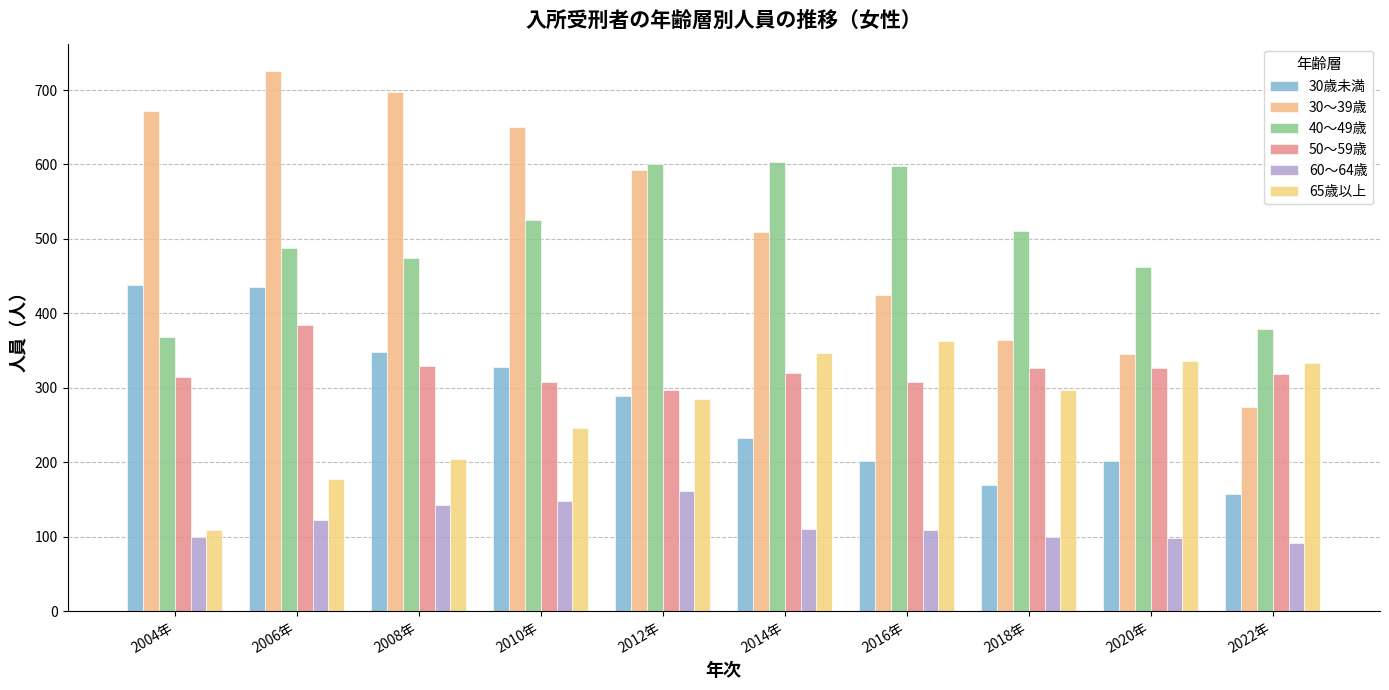

Reading left to right, extract all data points from this chart.

30歳未満: 438	435	348	328	289	233	202	170	202	158
30～39歳: 672	726	697	650	593	509	425	364	345	274
40～49歳: 368	488	474	526	600	603	598	511	462	379
50～59歳: 314	384	329	308	297	320	308	327	327	319
60～64歳: 100	123	142	148	161	110	109	100	98	91
65歳以上: 109	177	205	246	285	347	363	297	336	333